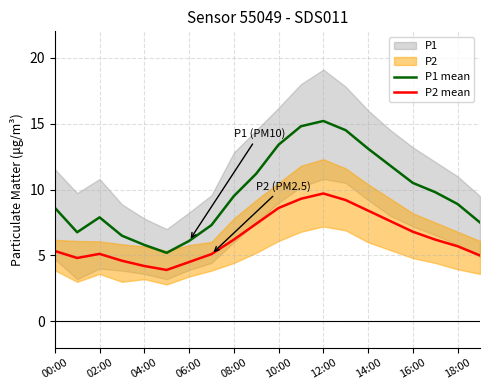

In P1 mean, how many points are higher than both neighbors (excluding endpoints)?

2